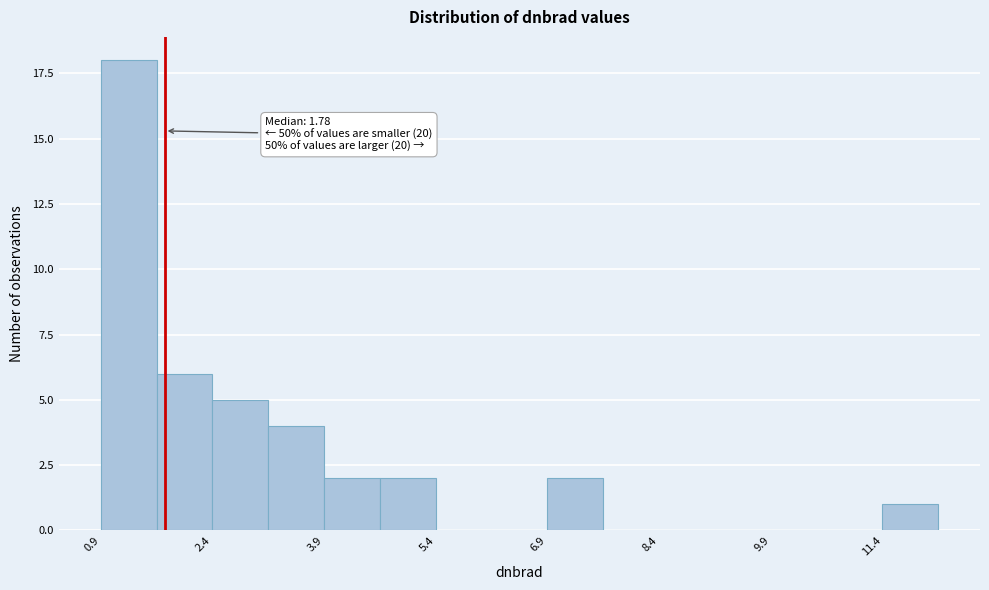

Around what value on the x-axis is the tallest bar? Give the approximate position of its centre, as read against the axis.

1.2